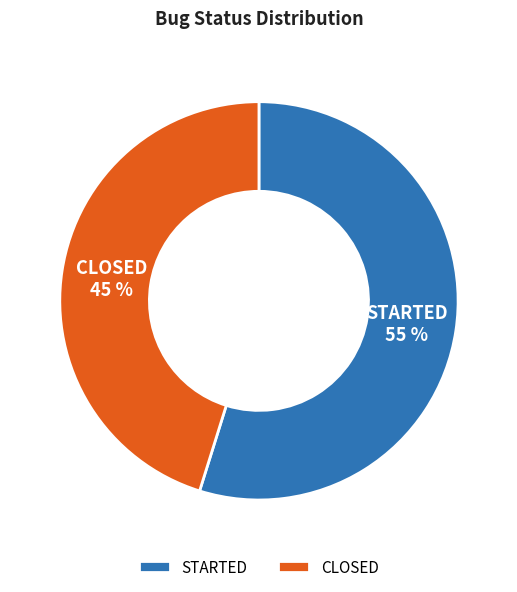

Which category has the biggest portion of the pie?

STARTED